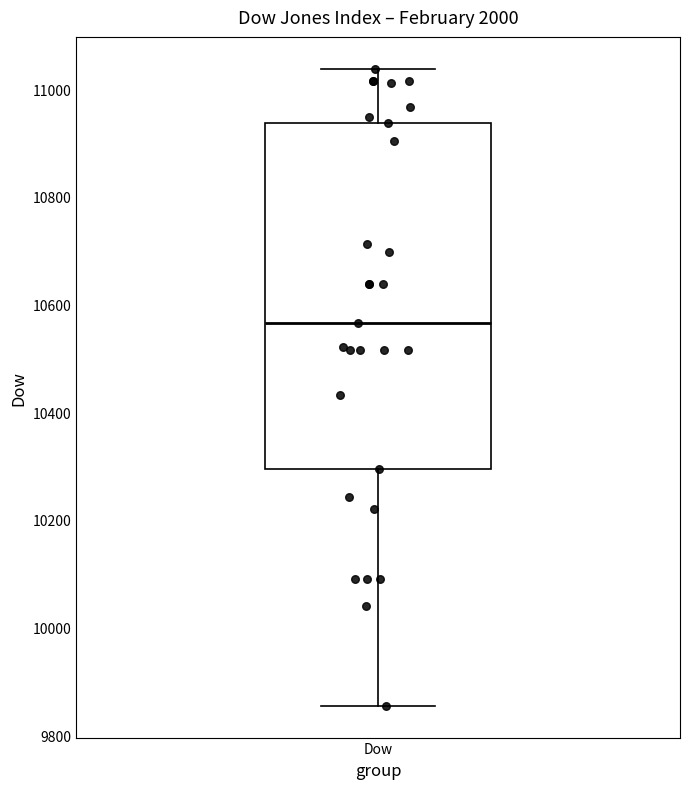

Where does the median line of the box for Dow sit on the y-axis? The values are not printed on the chart, so give them approximately, as read against the axis.

10560